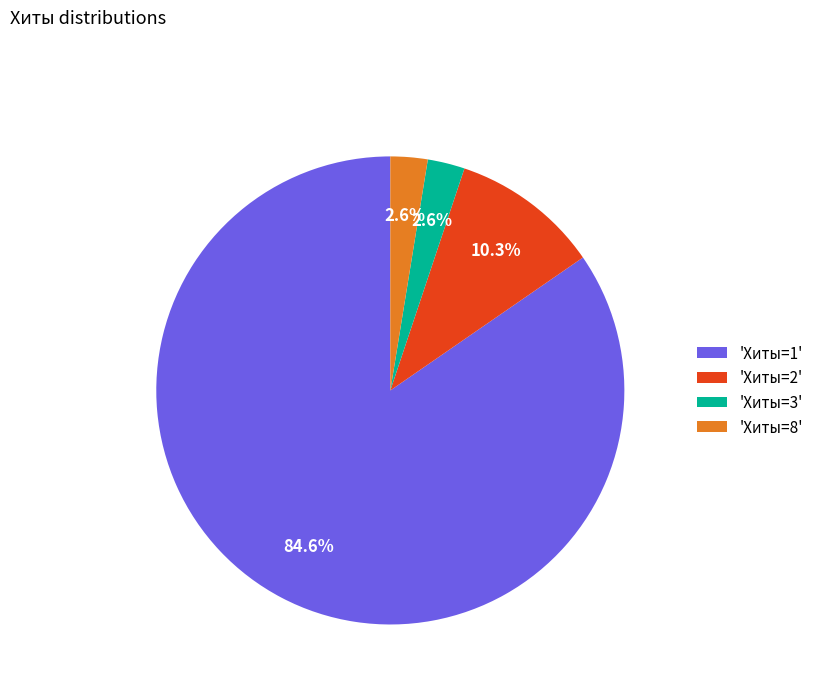

What is the largest slice in the pie chart?

'Хиты=1'